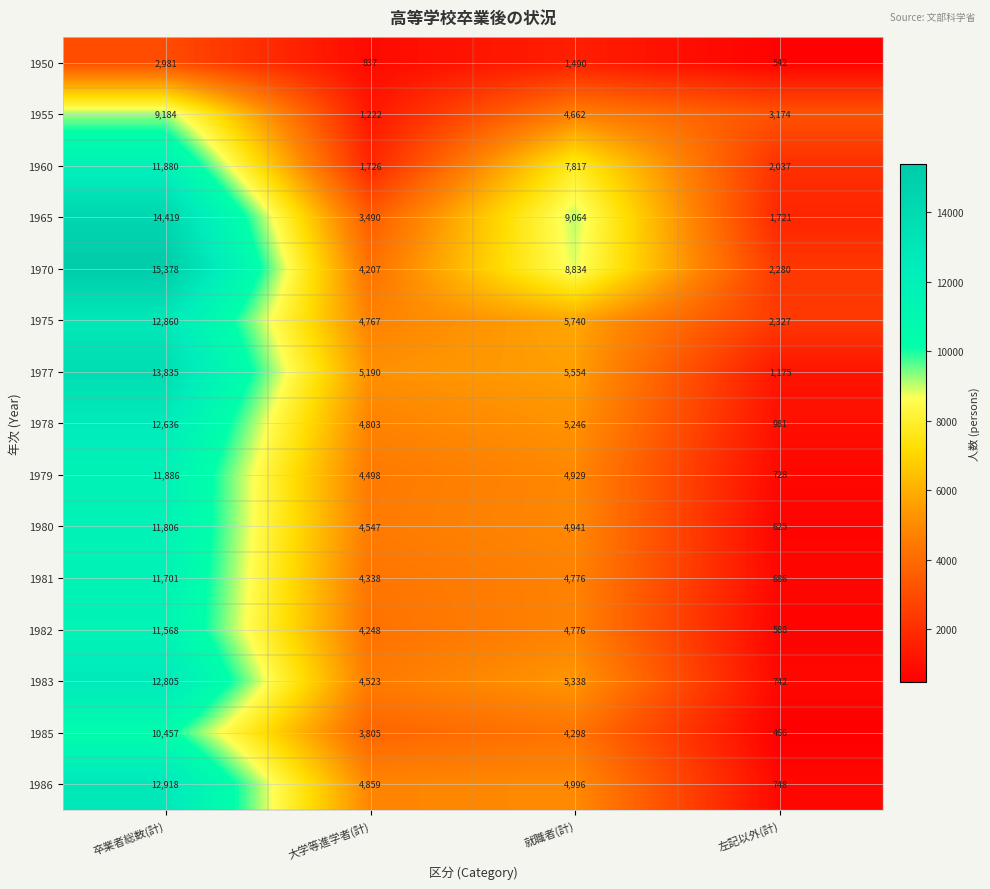

How many categories are shown in the chart?

4